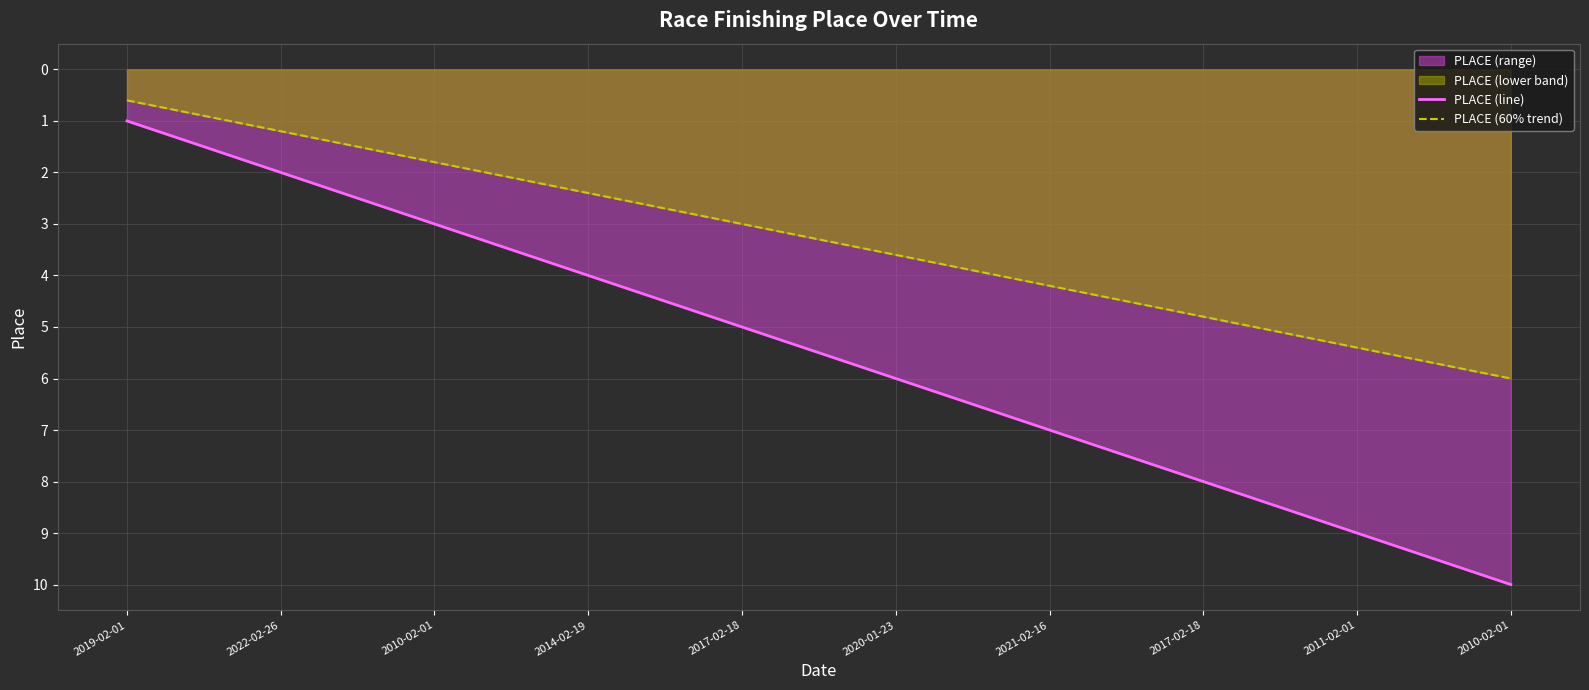

At which category is the sum across all series the highest?

2010-02-01